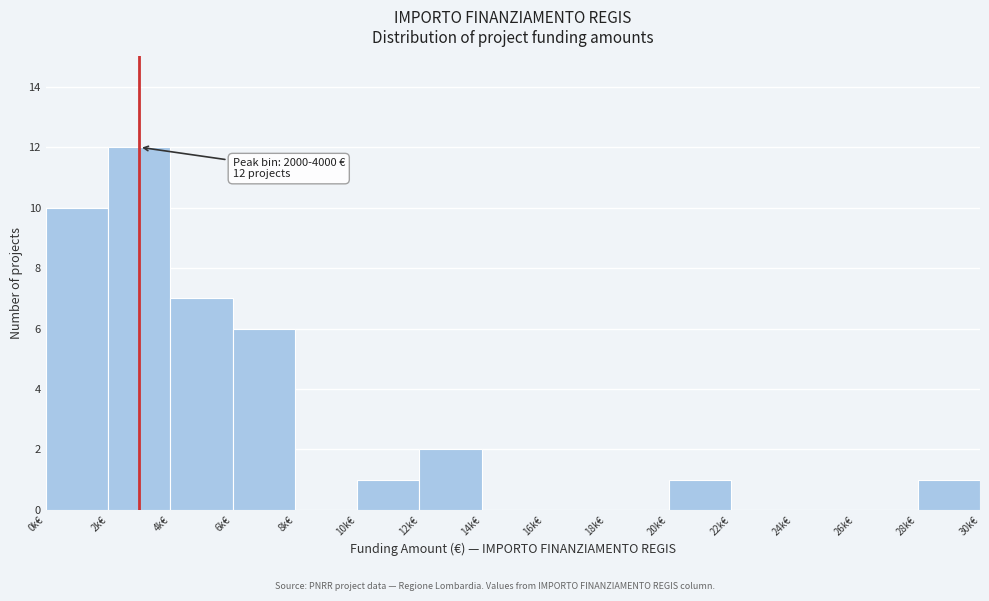

Reading left to right, what are all the values shown in this chart?

0k€=10	2k€=12	4k€=7	6k€=6	8k€=0	10k€=1	12k€=2	14k€=0	16k€=0	18k€=0	20k€=1	22k€=0	24k€=0	26k€=0	28k€=1